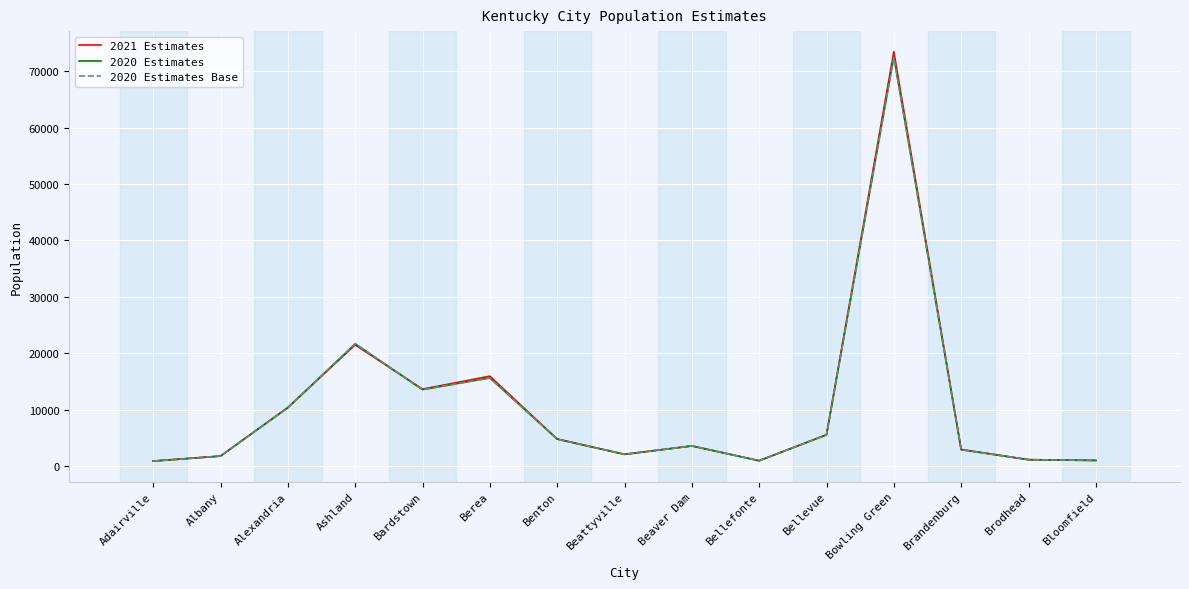

Is it true that 2020 Estimates equals 25209 at Berea?

False